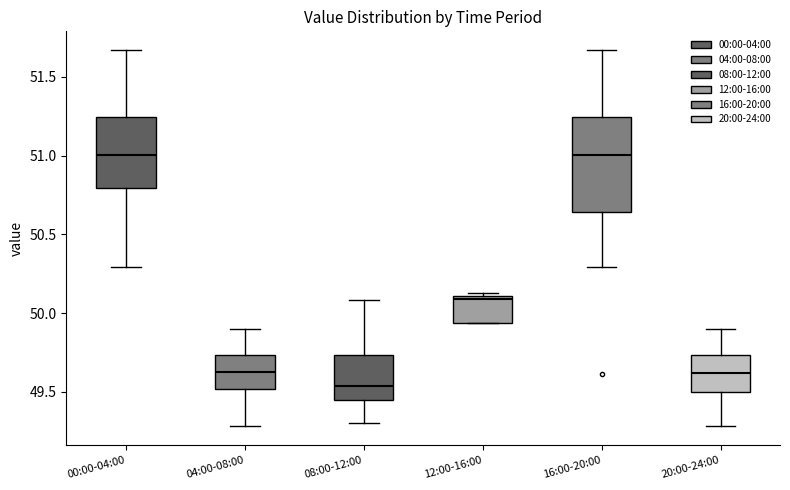

Reading left to right, read every box against the y-axis: the position of its median line, the range the box covers, and the ends of its whiskers. The values are not printed on the chart, so give them approximately, as read against the axis.

00:00-04:00: median 51.00, box 50.80 to 51.25, whiskers 50.30 to 51.65
04:00-08:00: median 49.65, box 49.50 to 49.75, whiskers 49.30 to 49.90
08:00-12:00: median 49.55, box 49.45 to 49.75, whiskers 49.30 to 50.10
12:00-16:00: median 50.10 (just below the box's upper edge), box 49.95 to 50.10, whiskers 49.95 to 50.15
16:00-20:00: median 51.00, box 50.65 to 51.25, whiskers 50.30 to 51.65
20:00-24:00: median 49.60, box 49.50 to 49.75, whiskers 49.30 to 49.90